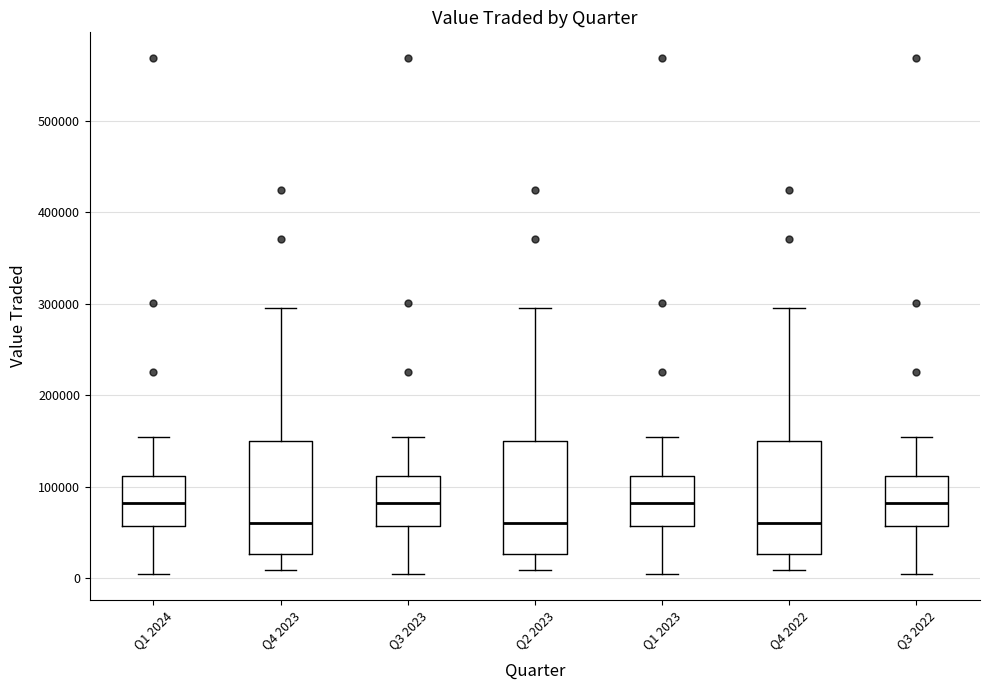

Where is the upper edge of the box for Q3 2022 on the y-axis? The values are not printed on the chart, so give them approximately, as read against the axis.

110000